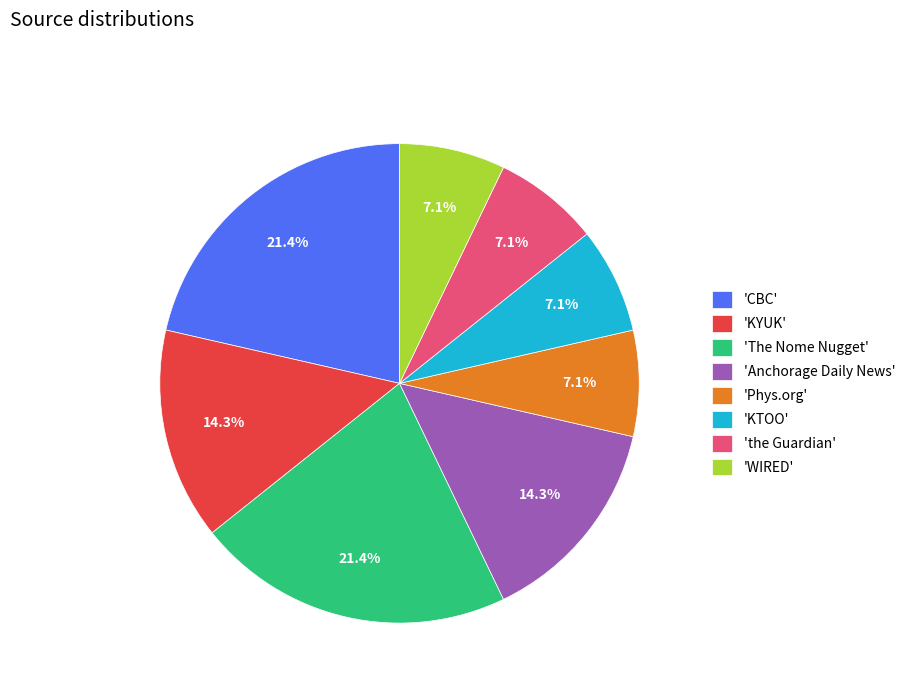

How many slices are in this pie chart?

8